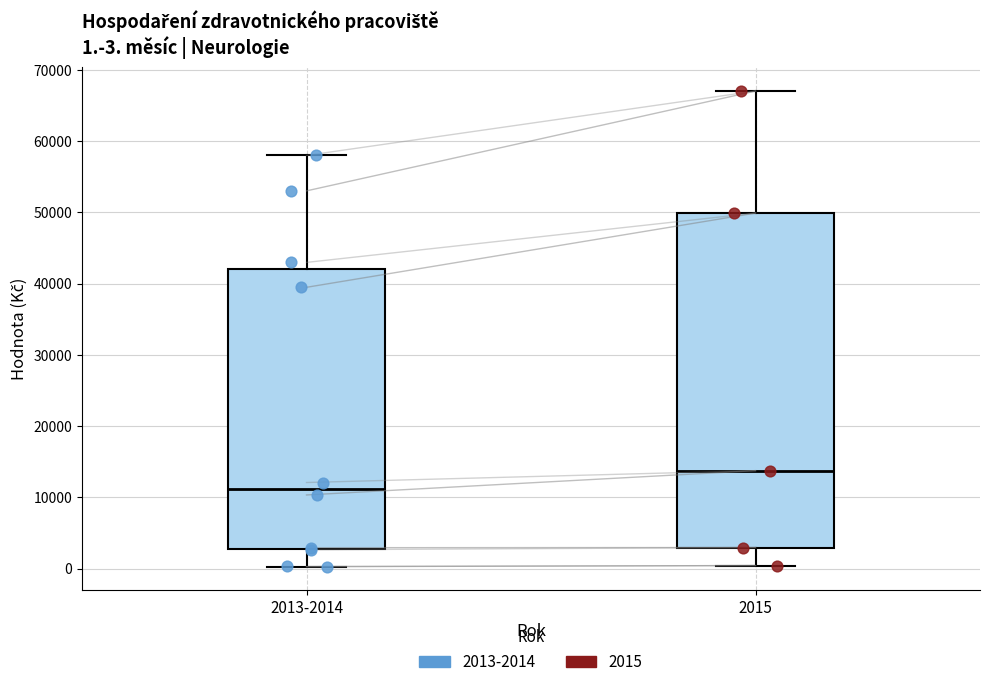

Which box's median line is the highest?

2015